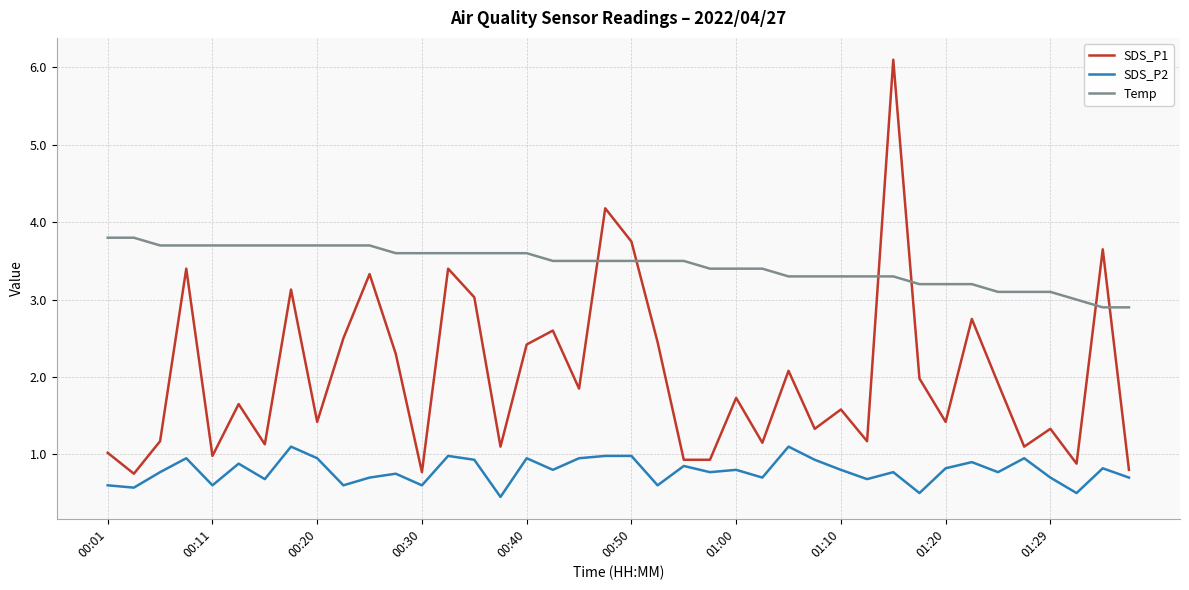

What are all the series names shown in the legend?

SDS_P1, SDS_P2, Temp